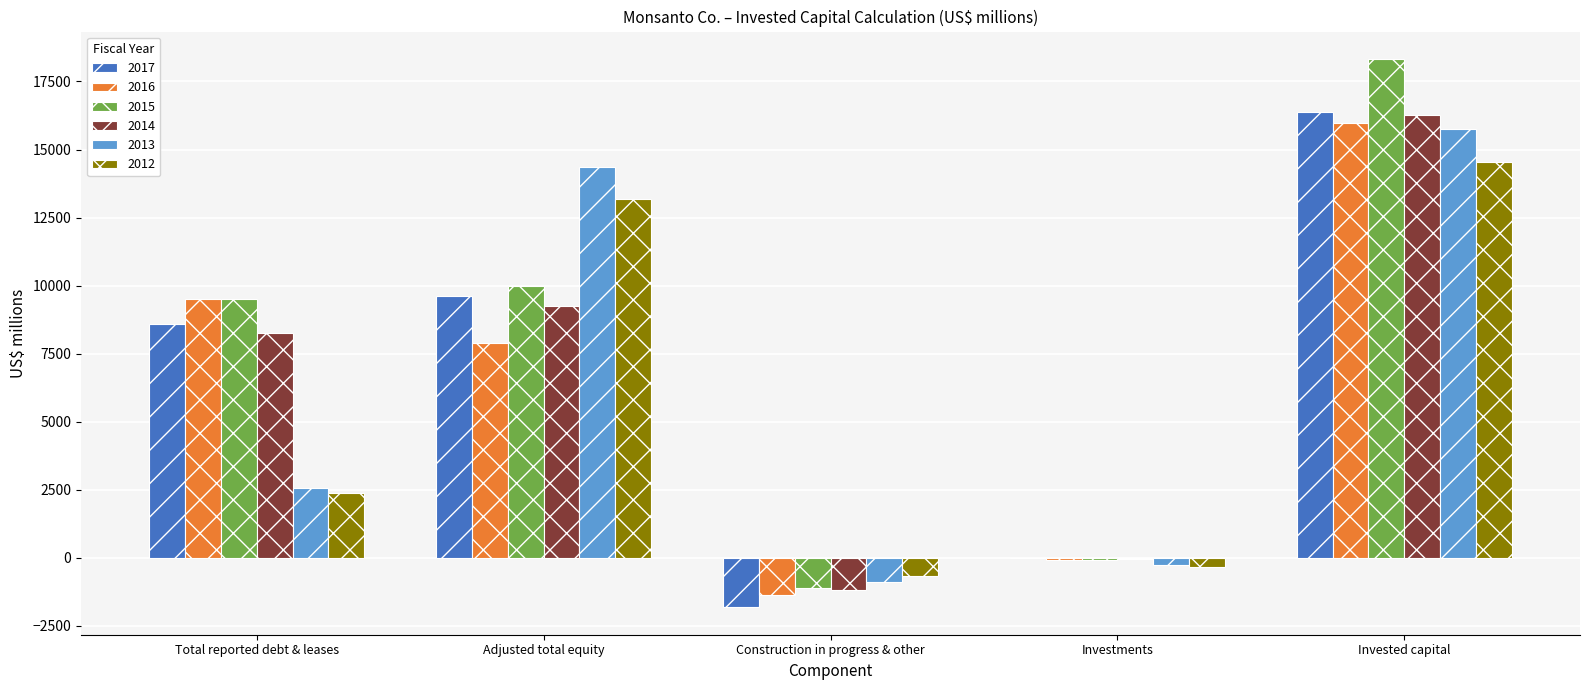

What is the difference between the 2015 values at Invested capital and Construction in progress & other?

19423